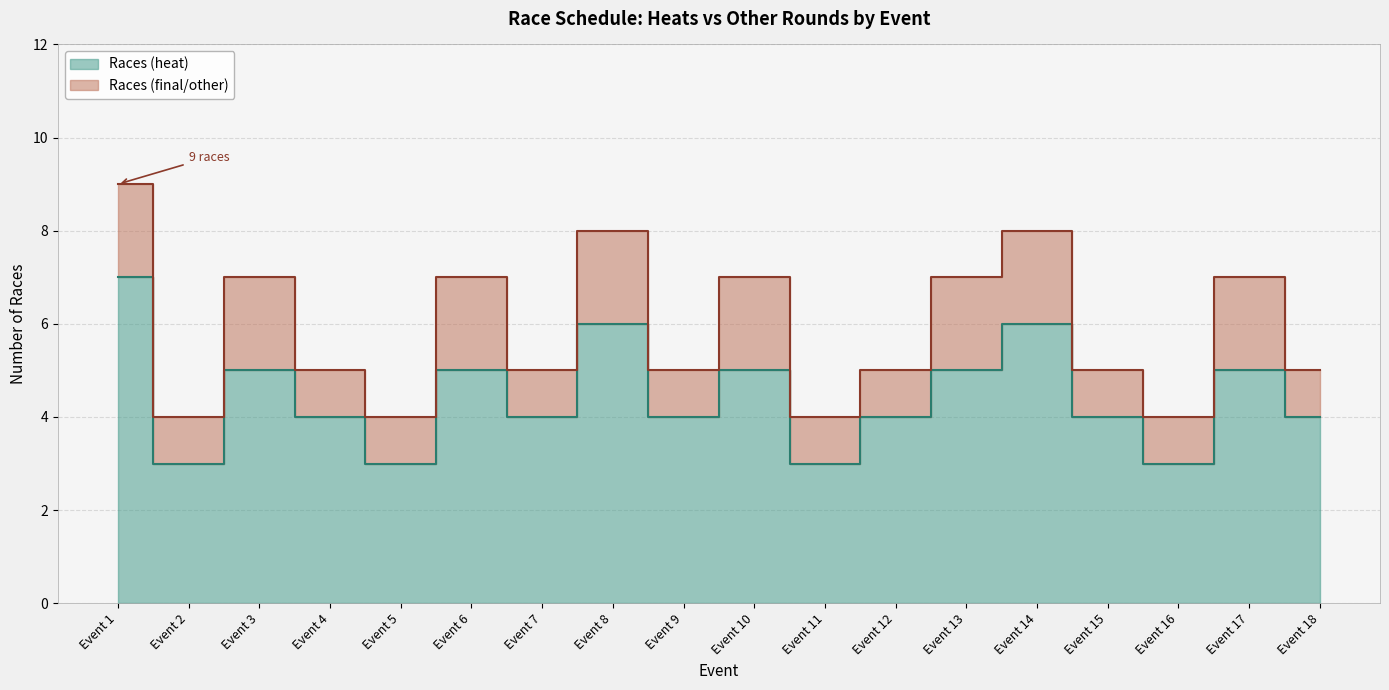

What is the minimum value shown in the chart?

3